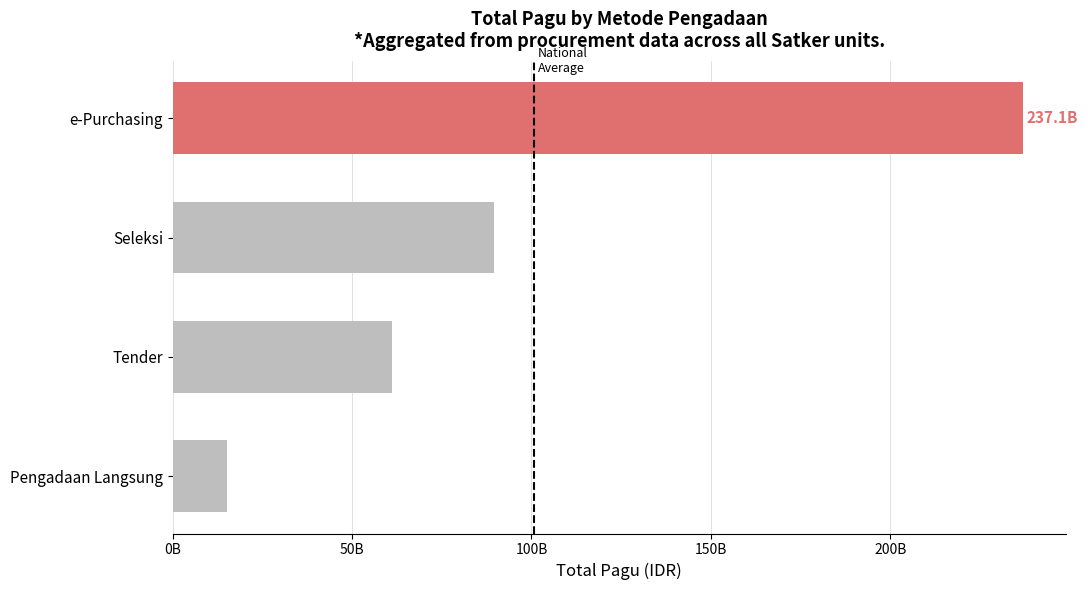

Are the bars horizontal?

Yes